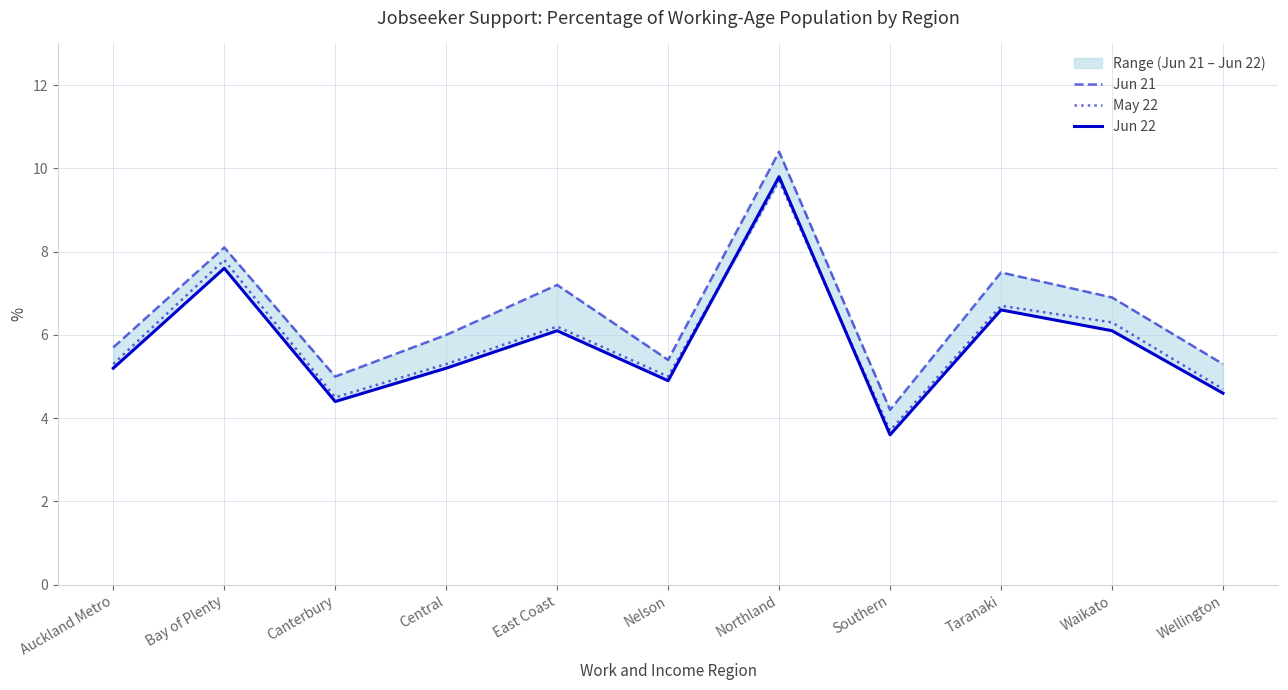

Rank the categories by May 22 value from highest to lowest.

Northland, Bay of Plenty, Taranaki, Waikato, East Coast, Auckland Metro, Central, Nelson, Wellington, Canterbury, Southern